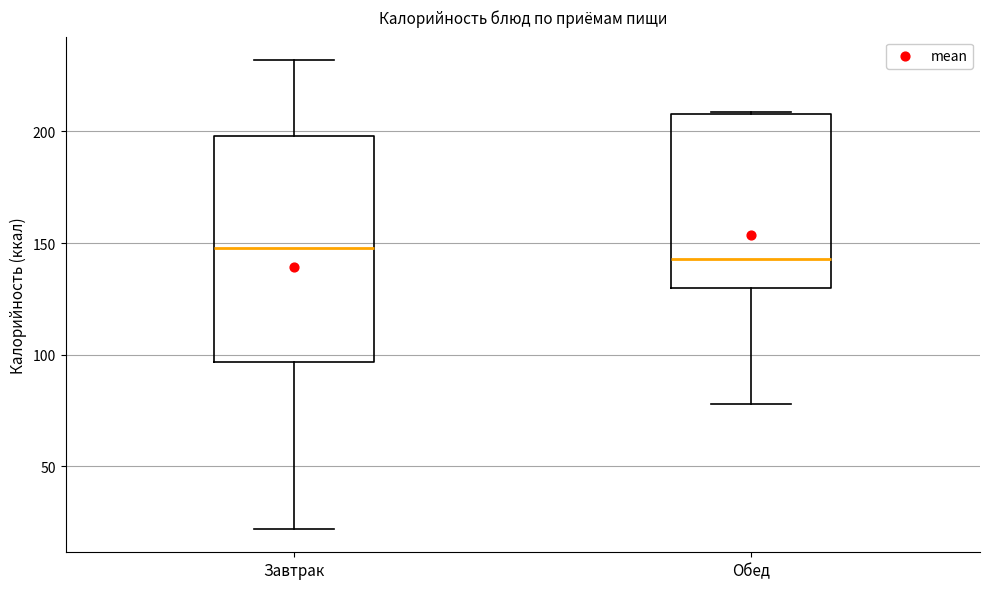

Reading left to right, transcribe this box plot: for each box, give where its median line is, the range the box spans, and where its two whiskers end, as read against the y-axis. The values are not printed on the chart, so give them approximately, as read against the axis.

Завтрак: median 150, box 95 to 200, whiskers 20 to 230
Обед: median 145, box 130 to 210, whiskers 80 to 210